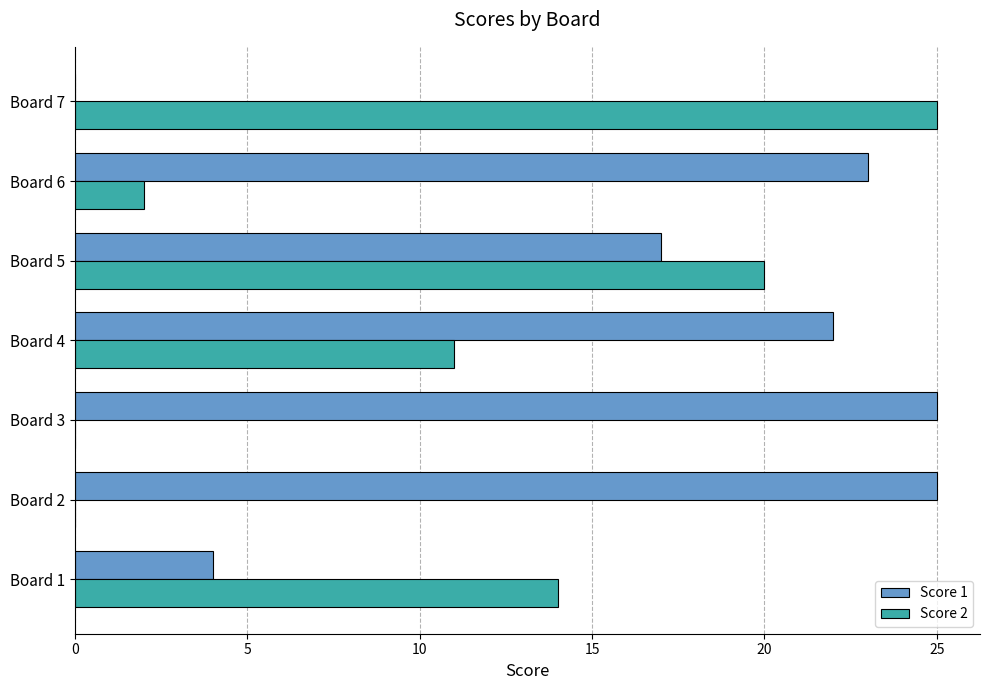

What is the maximum value shown in the chart?

25